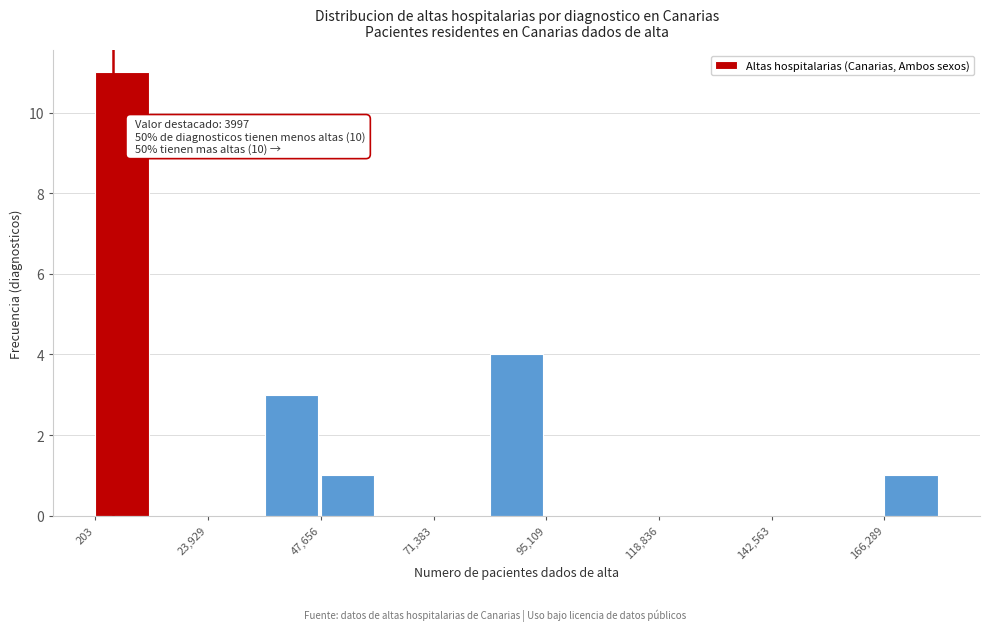

Around what value on the x-axis is the tallest bar? Give the approximate position of its centre, as read against the axis.

5000